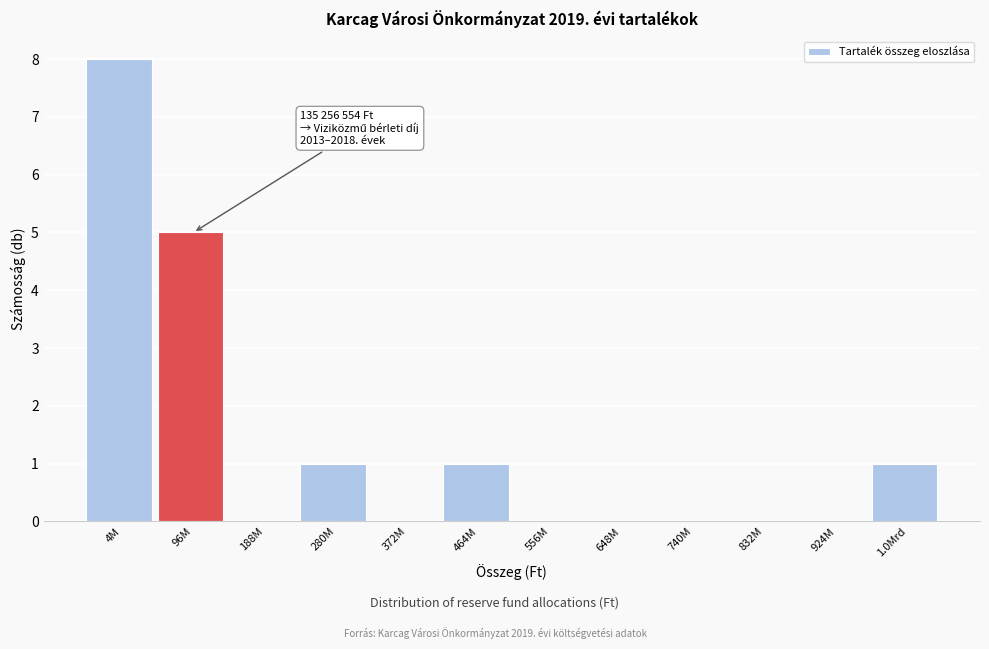

Reading left to right, extract all data points from this chart.

4M=8	96M=5	188M=0	280M=1	372M=0	464M=1	556M=0	648M=0	740M=0	832M=0	924M=0	1.0Mrd=1